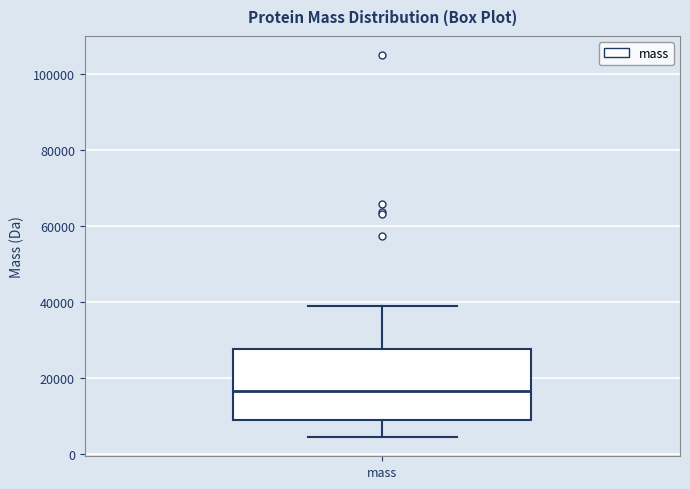

Where is the lower edge of the box for mass on the y-axis? The values are not printed on the chart, so give them approximately, as read against the axis.

8000